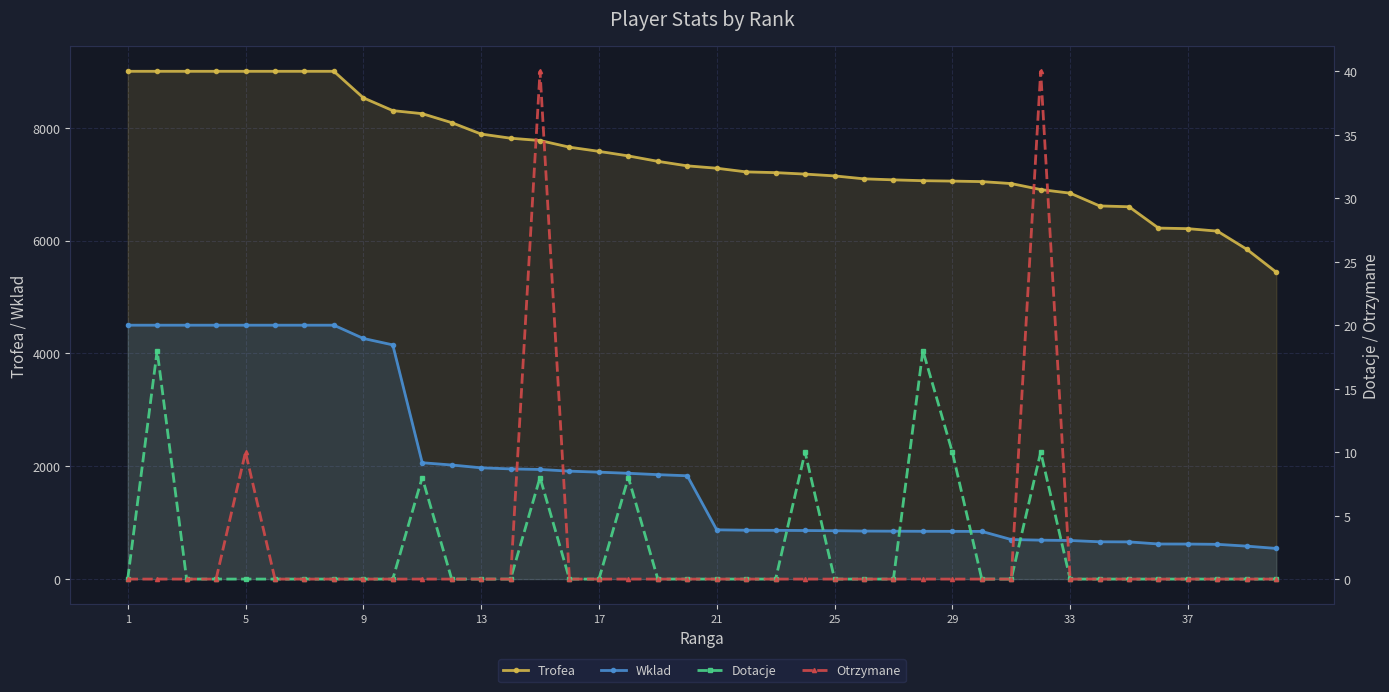

What is the maximum value for Trofea?

9000